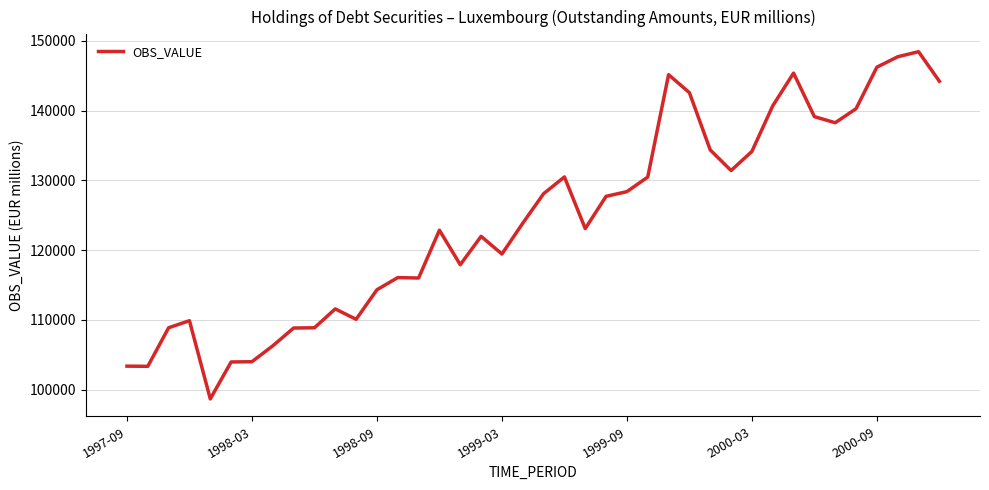

What is the smallest value displayed?

98664.4